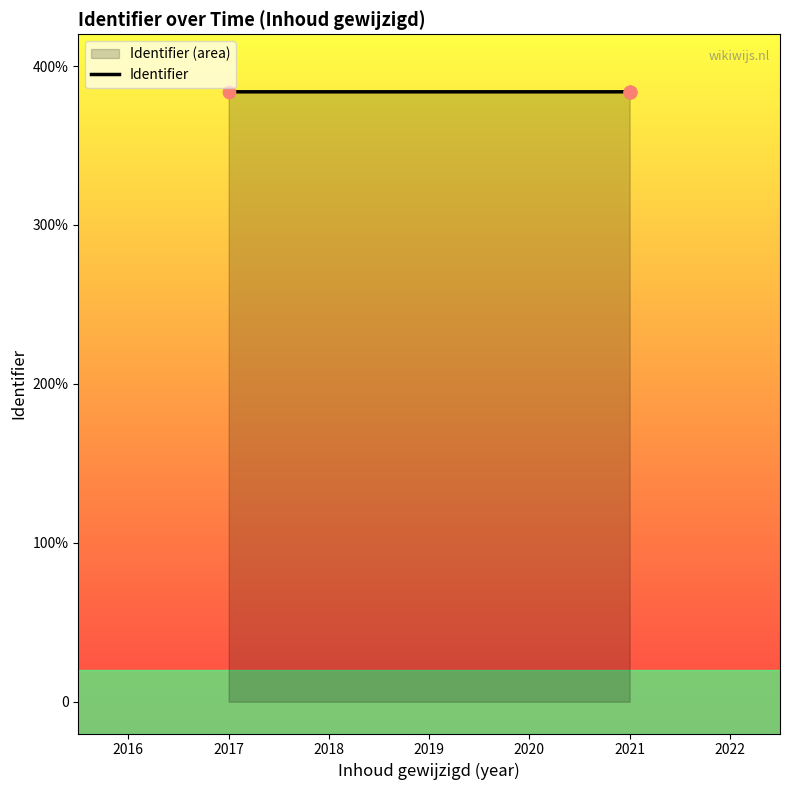

What is the ratio of the value at 2018 to the value at 2020?

1.0